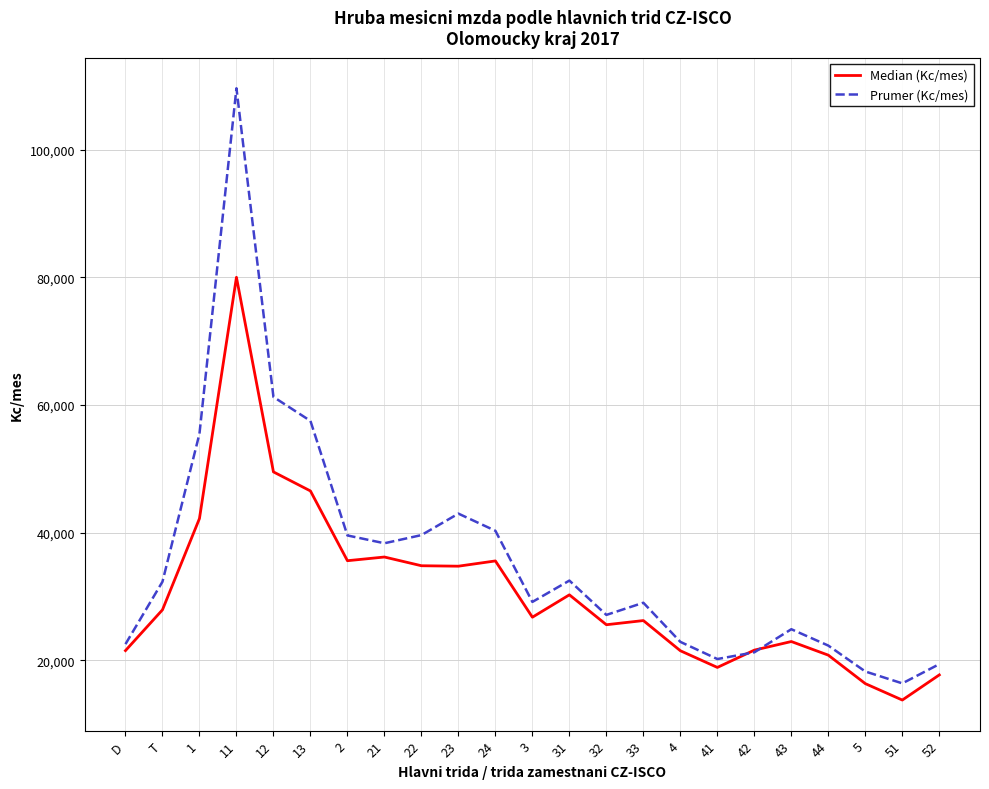

What is the maximum value for Median (Kc/mes)?

80012.4